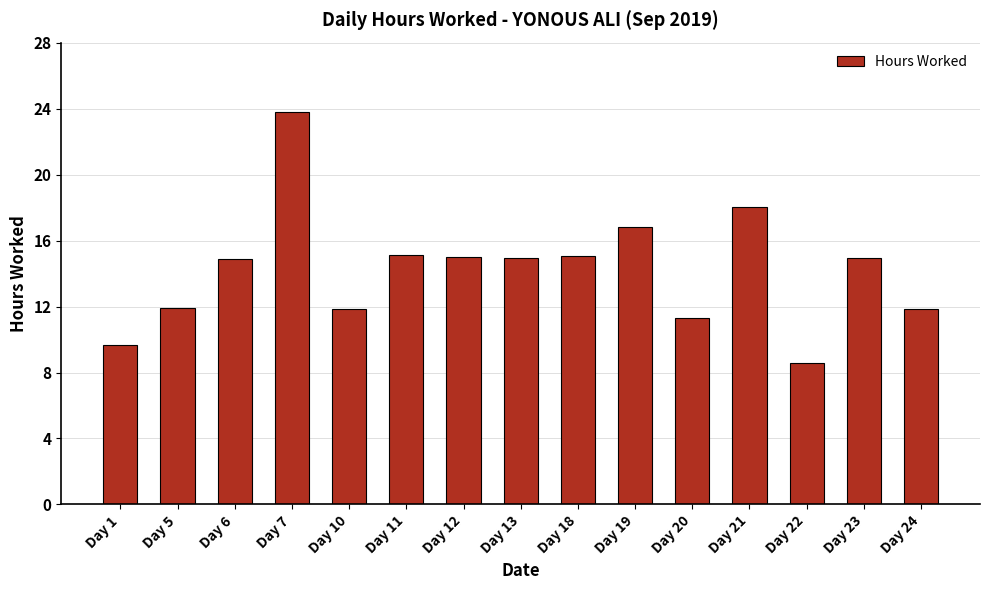

How many values exceed 14?

9